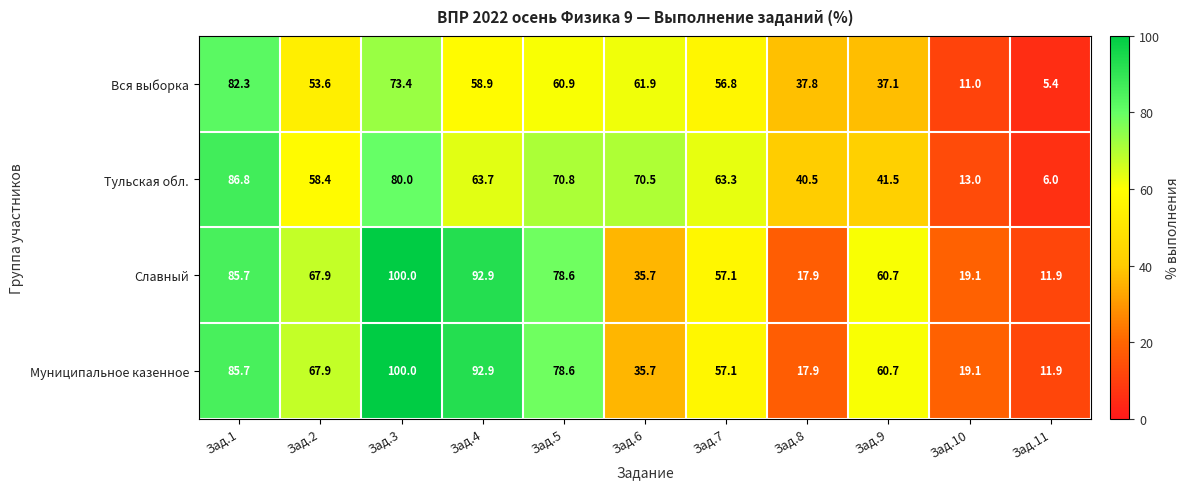

What is the difference between the maximum and minimum values in the Славный series?

88.1